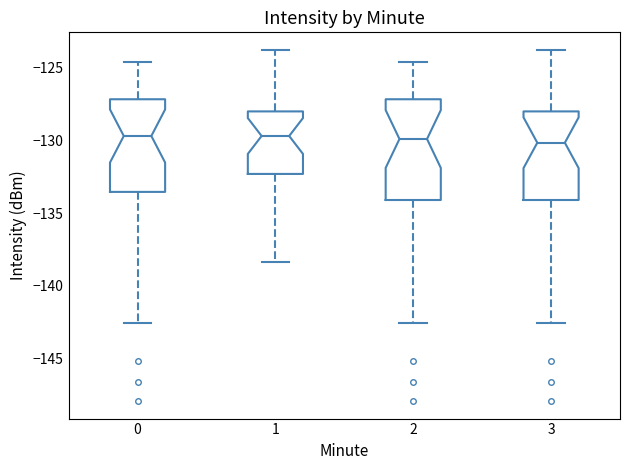

Reading left to right, read every box against the y-axis: the position of its median line, the range the box covers, and the ends of its whiskers. The values are not printed on the chart, so give them approximately, as read against the axis.

0: median -129.5, box -133.5 to -127.0, whiskers -142.5 to -124.5
1: median -129.5, box -132.5 to -128.0, whiskers -138.5 to -124.0
2: median -130.0, box -134.0 to -127.0, whiskers -142.5 to -124.5
3: median -130.0, box -134.0 to -128.0, whiskers -142.5 to -124.0